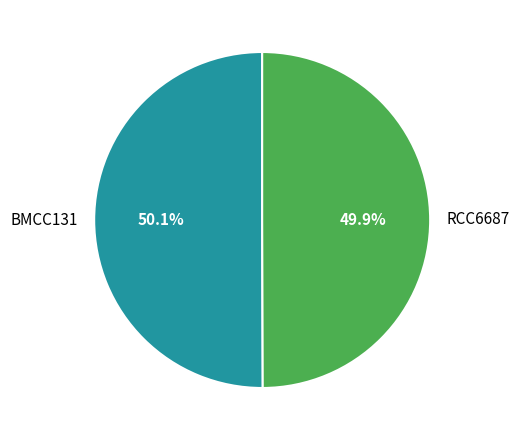

What percentage do BMCC131 and RCC6687 together represent?

100.0%